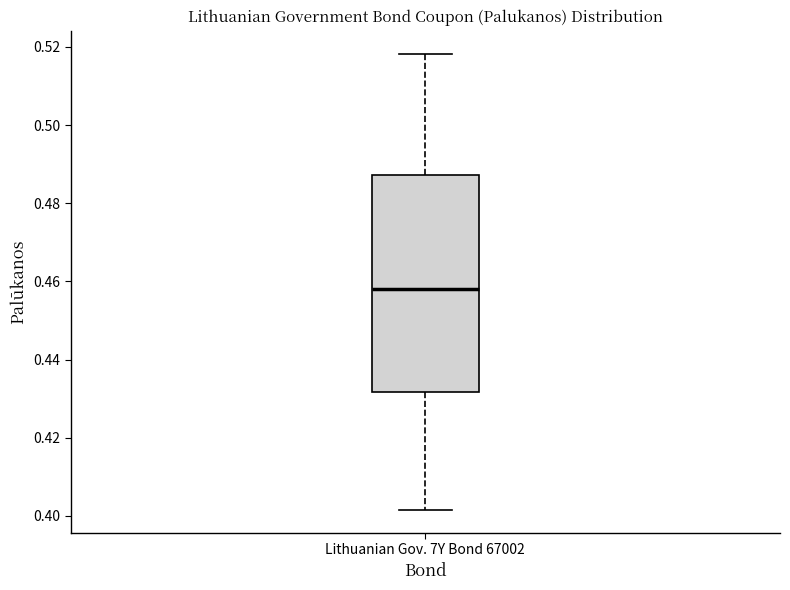

Where is the lower edge of the box for Lithuanian Gov. 7Y Bond 67002 on the y-axis? The values are not printed on the chart, so give them approximately, as read against the axis.

0.432